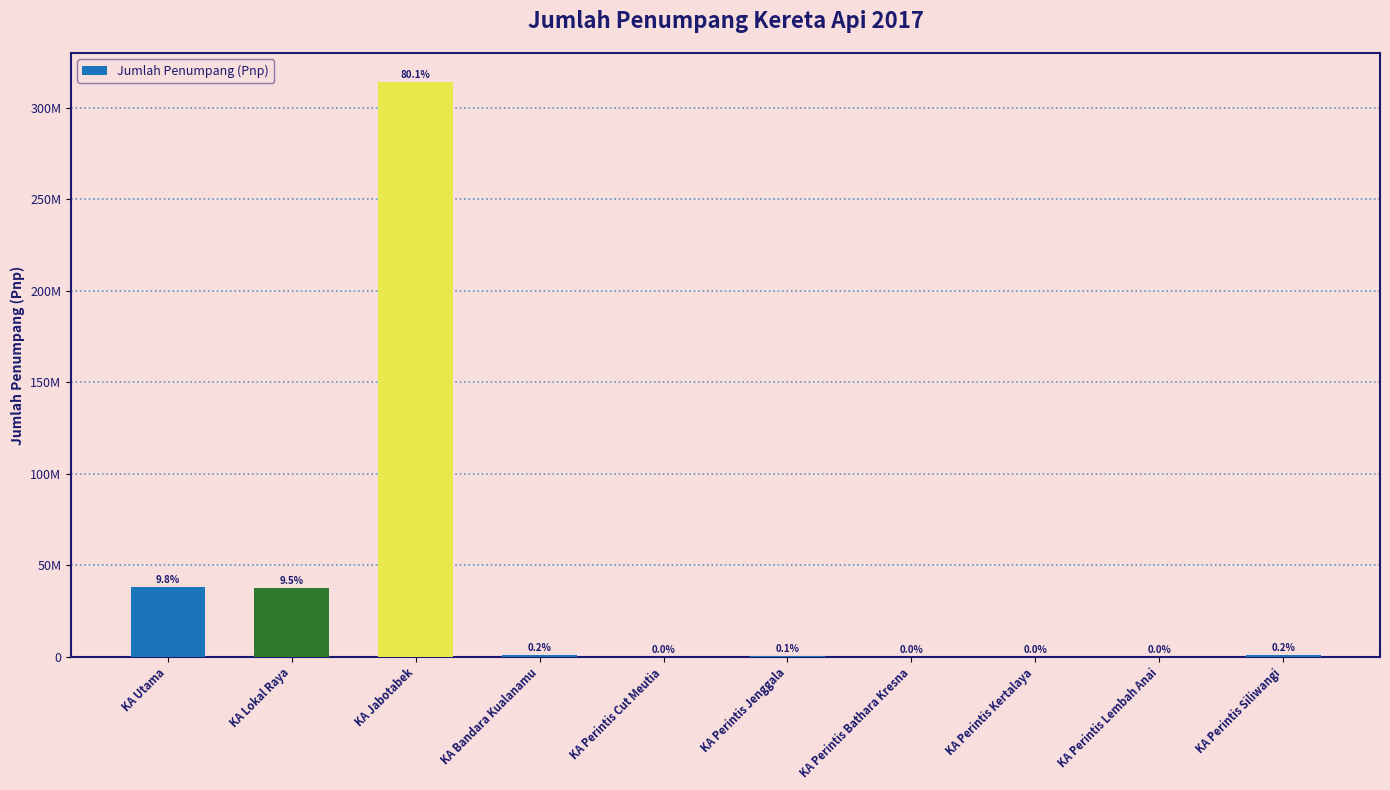

What is the label of the 3rd bar from the left?

KA Jabotabek